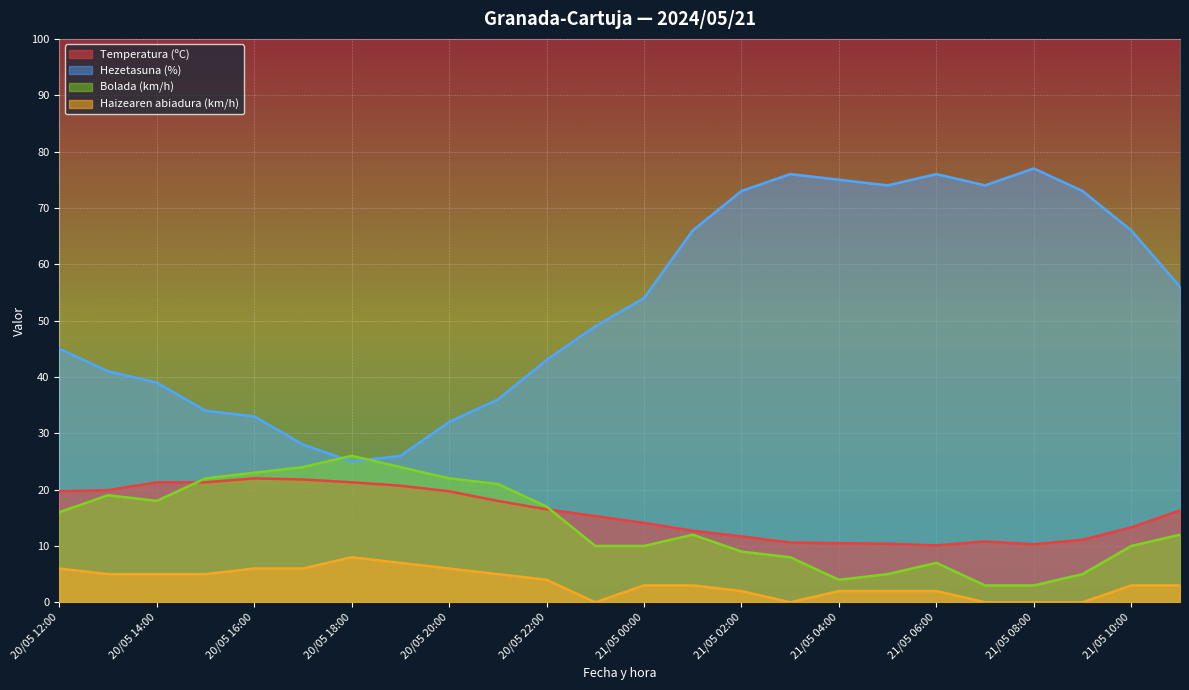

Which series has the largest total across all categories?

Hezetasuna (%)